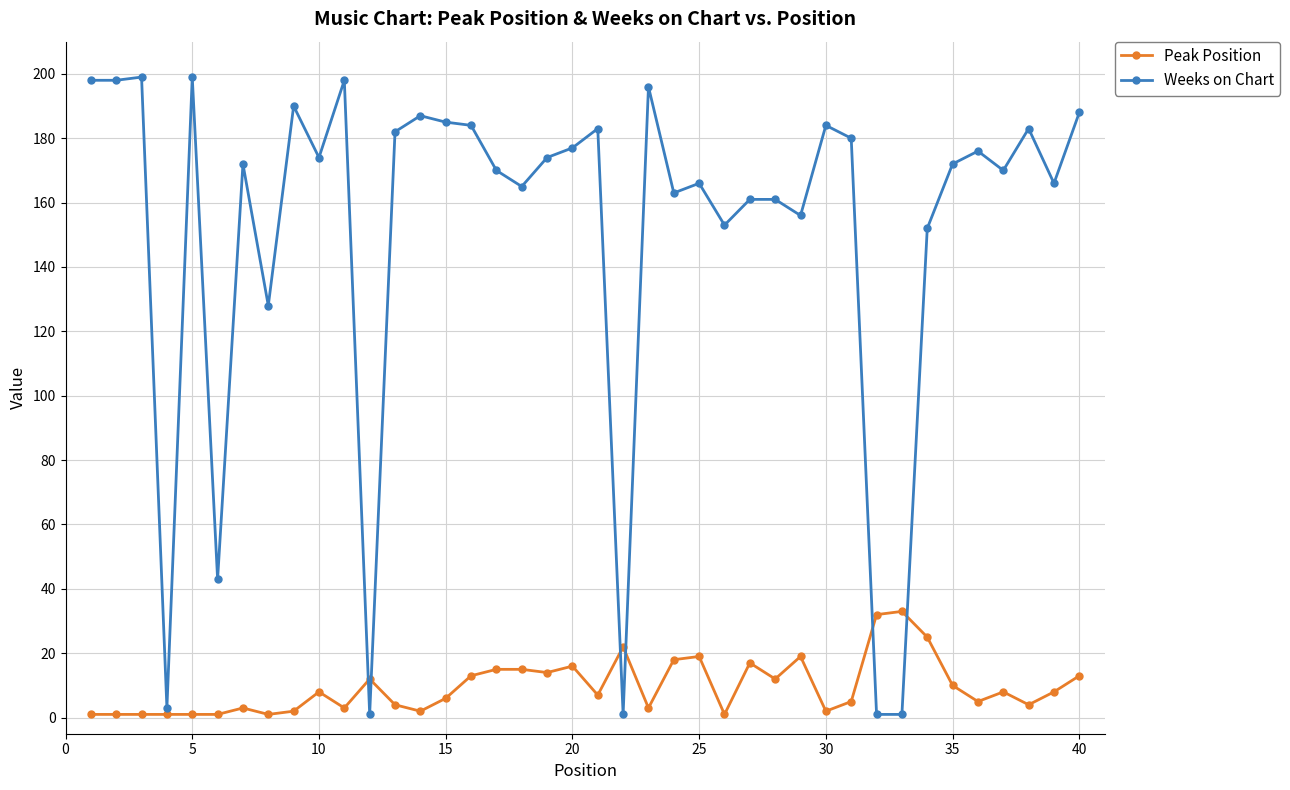

Which series has the widest spread of values?

Weeks on Chart